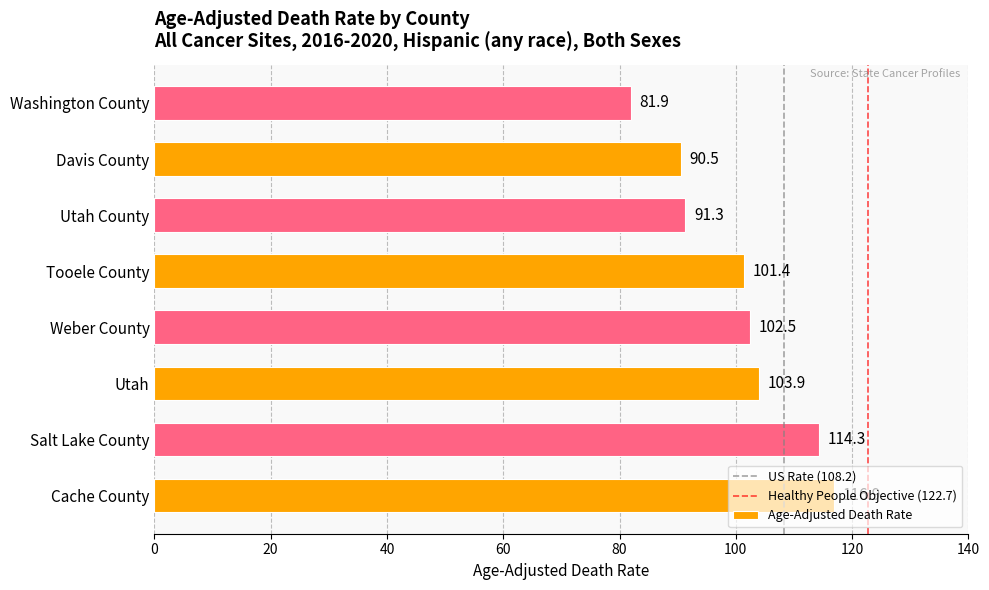

What is the smallest value displayed?

81.9